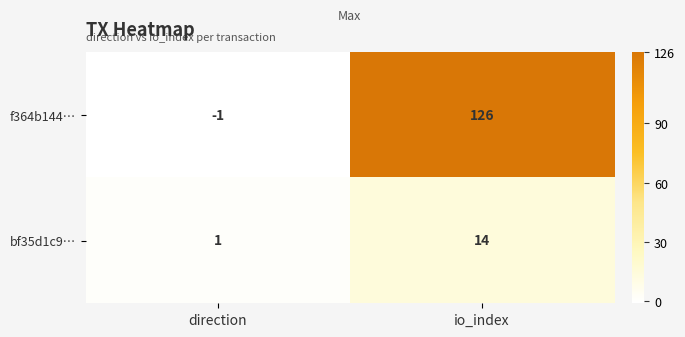

Reading left to right, transcribe all the data shown in this chart.

f364b144…: direction=-1	io_index=126
bf35d1c9…: direction=1	io_index=14